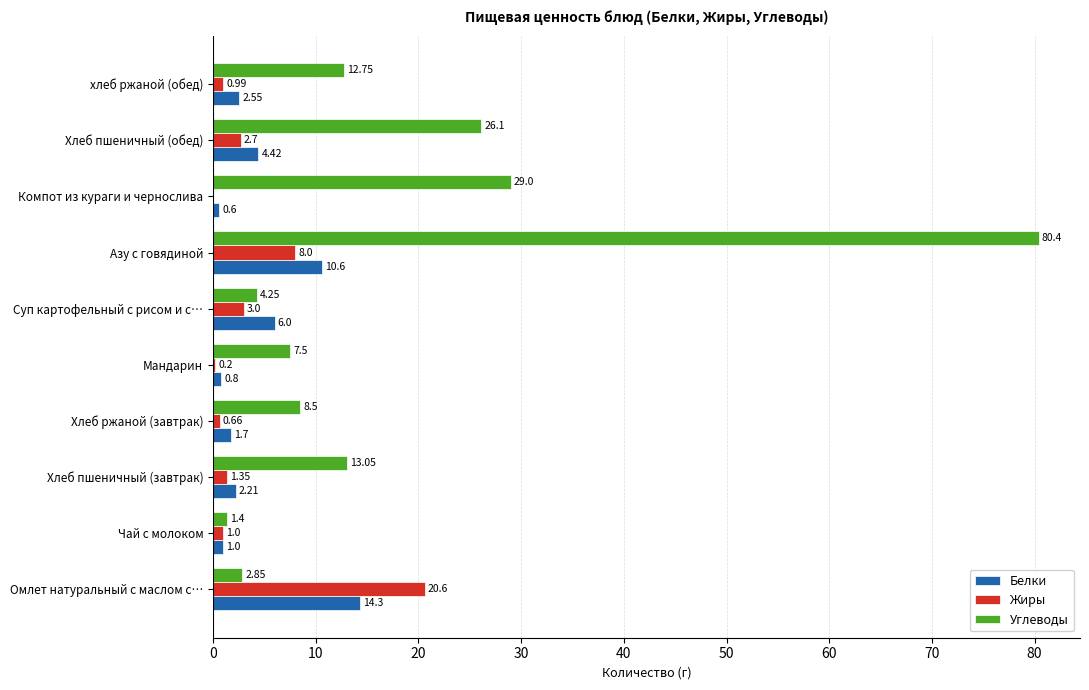

How many data points in Белки are above 2?

6